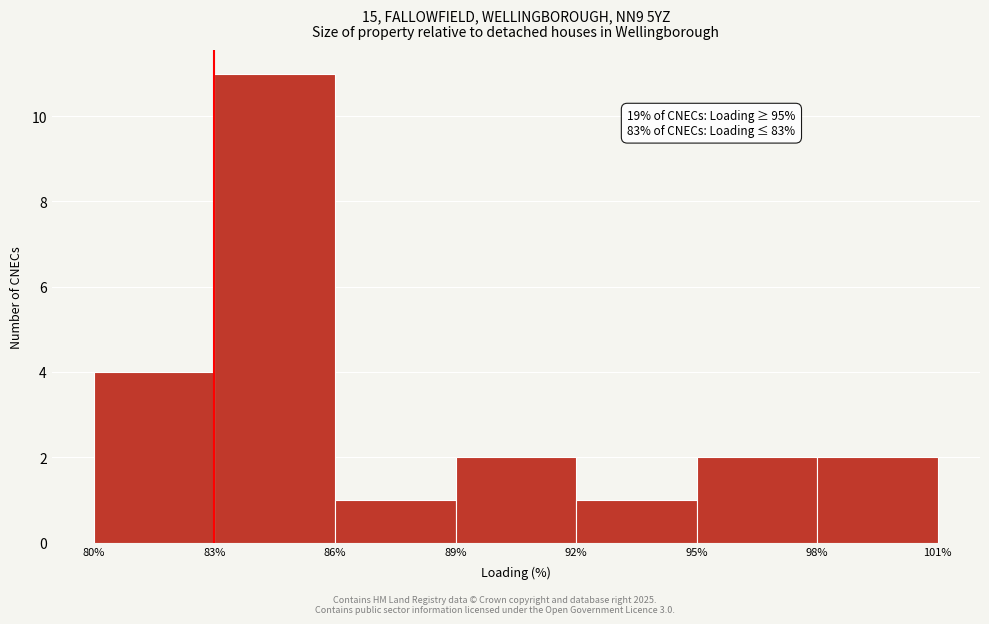

Which range on the x-axis has the tallest bar?

83% to 86%